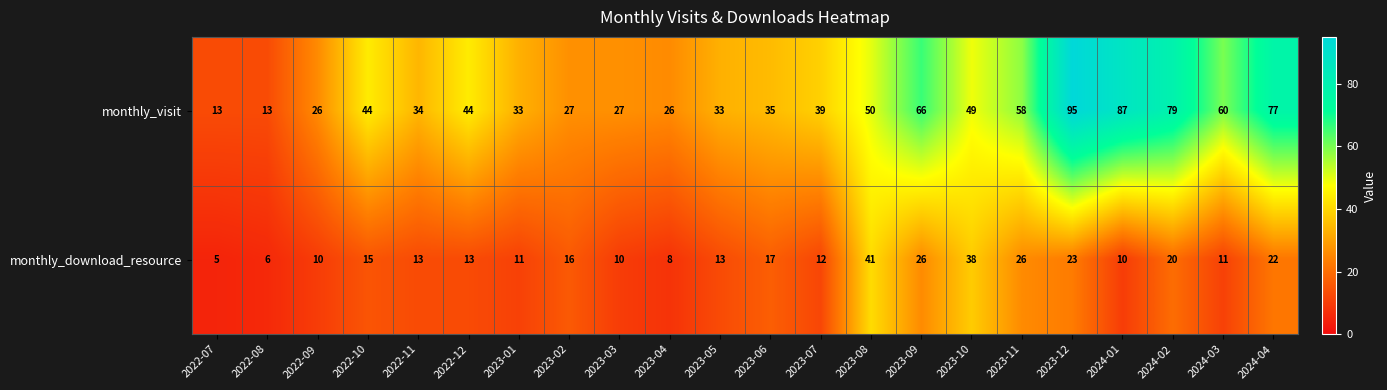

What is the sum of the monthly_visit values at 2023-09 and 2023-11?

124